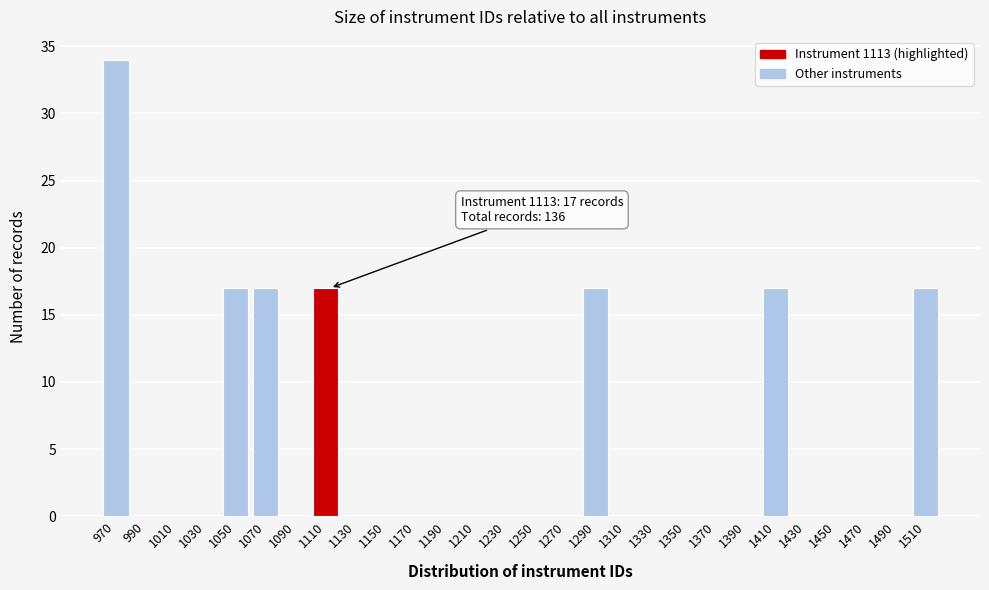

Which range on the x-axis has the tallest bar?

960 to 980